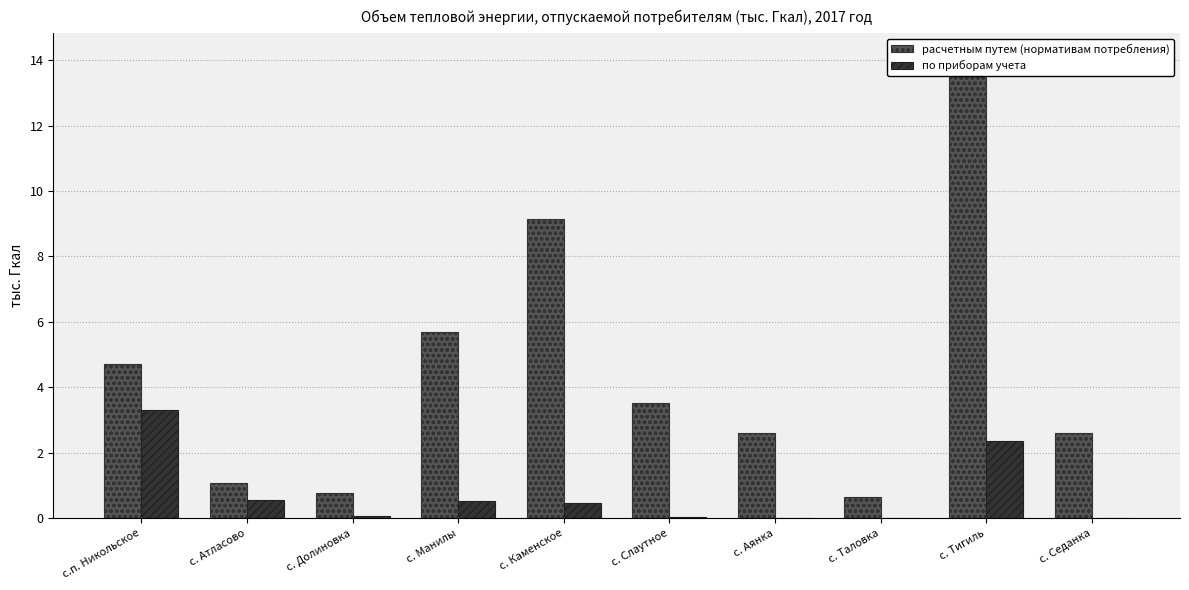

What is the greatest value displayed?

14.1